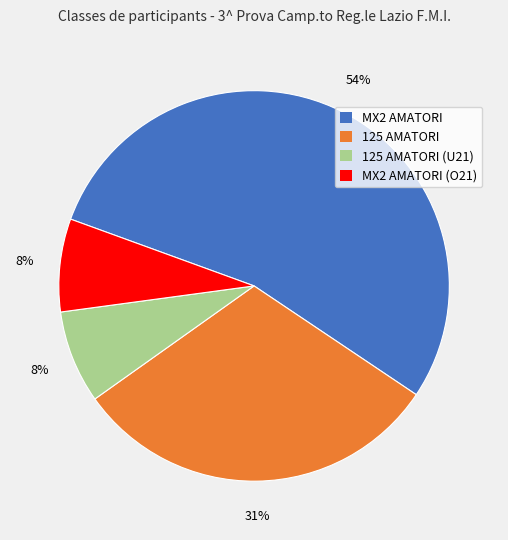

How many slices are in this pie chart?

4